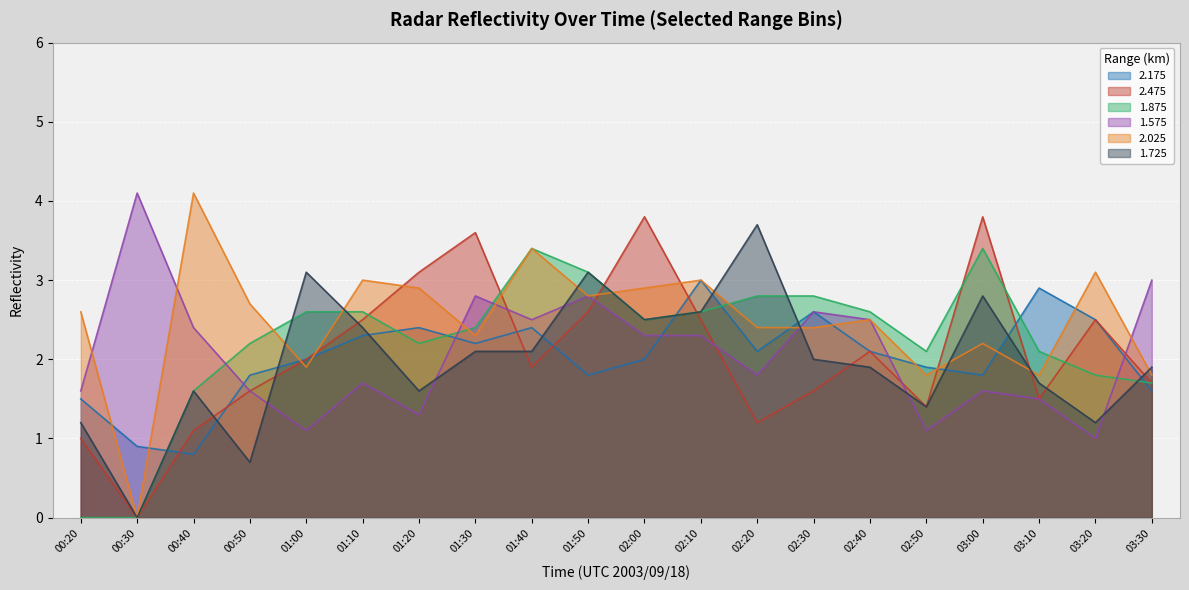

Which series has the widest spread of values?

2.025